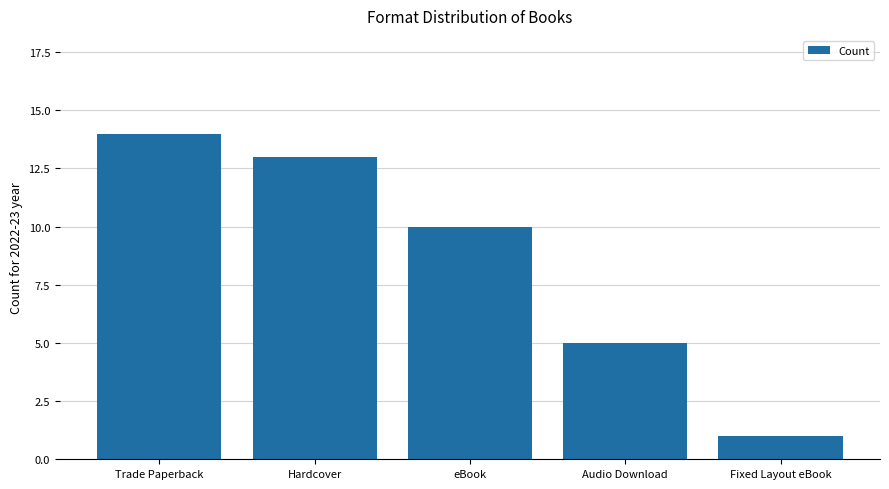

Does the chart contain any negative values?

No